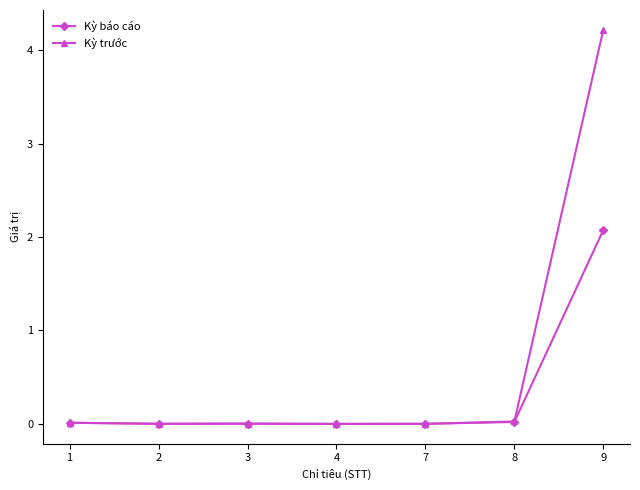

Rank the series by their average value, from lowest to highest.

Kỳ báo cáo, Kỳ trước